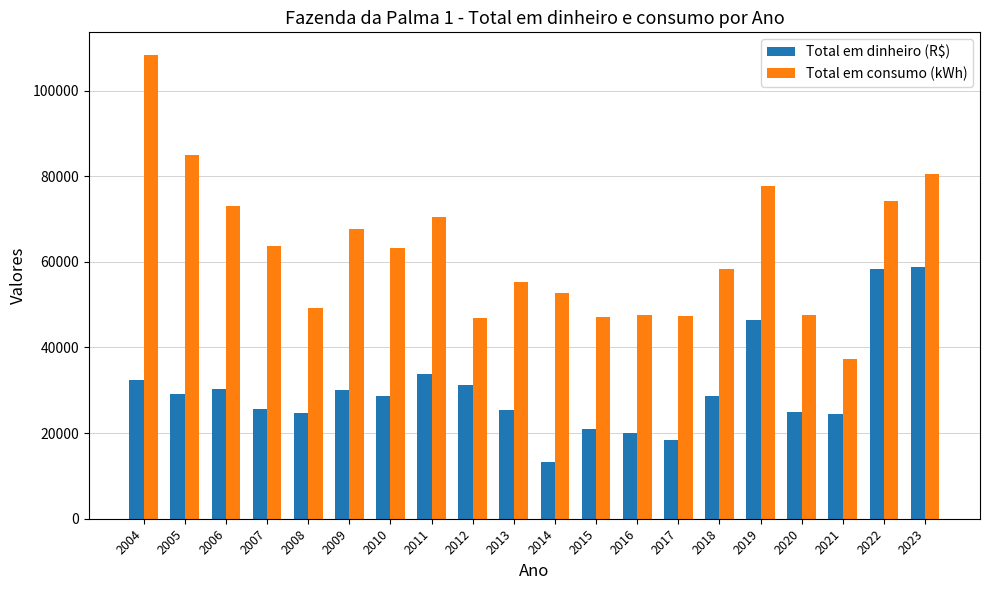

Where is Total em consumo (kWh) nearest to the value 72726?

2006